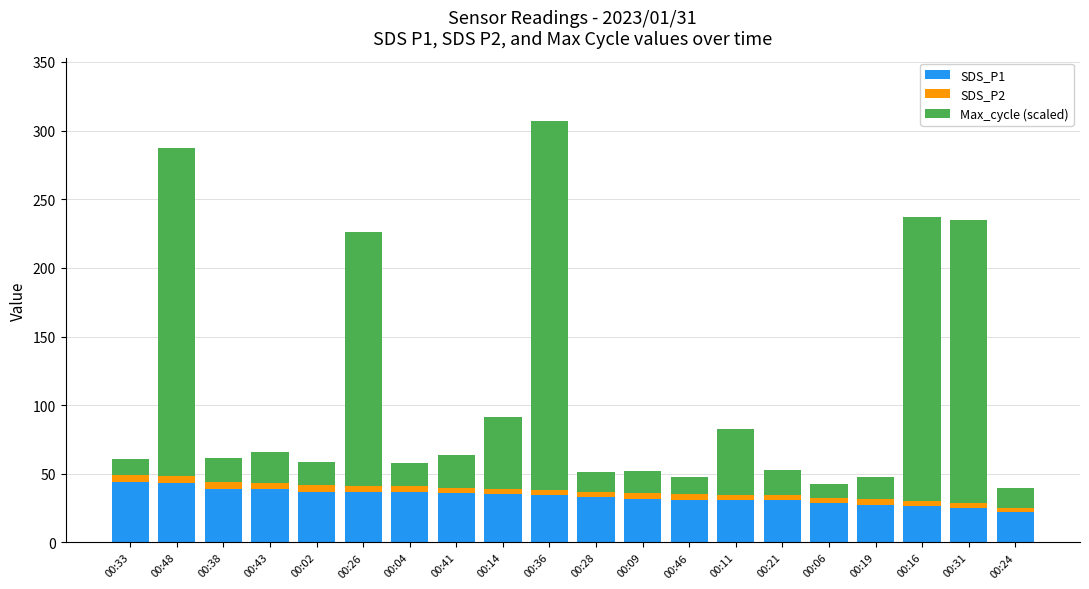

True or false: SDS_P1 has a value of 8.8 at 00:16.

False